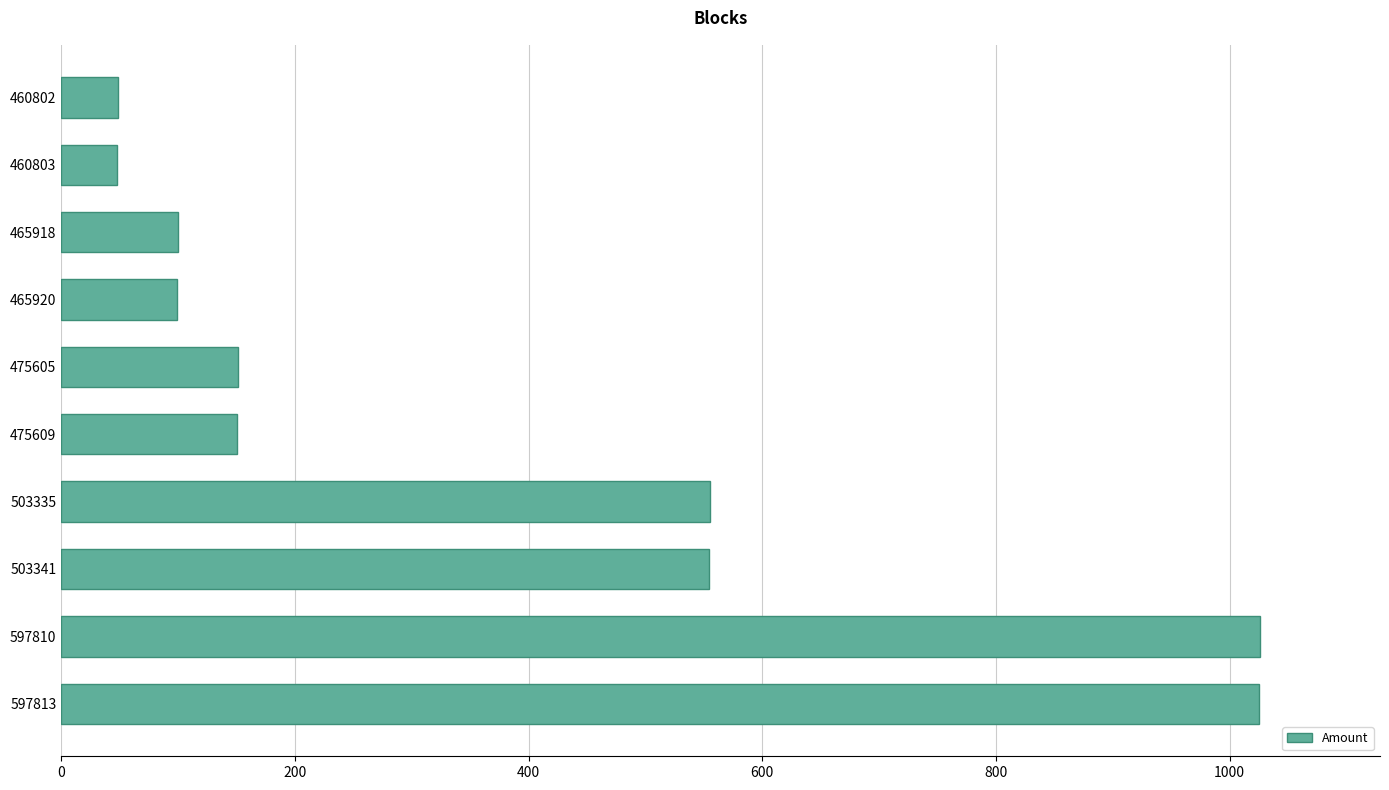

What is the sum of the values at 465920 and 460802?

148